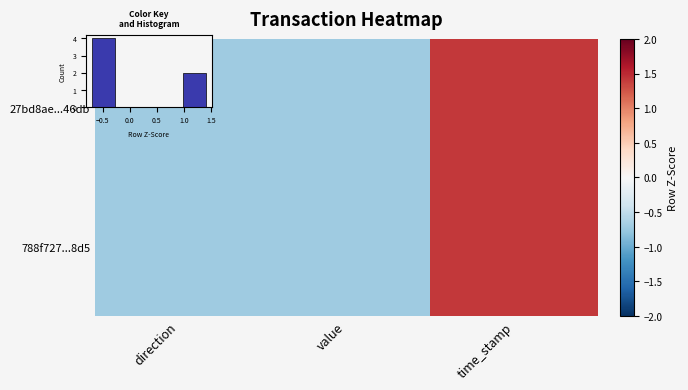

Where does the 27bd8ae...46db series first go above 0?

time_stamp